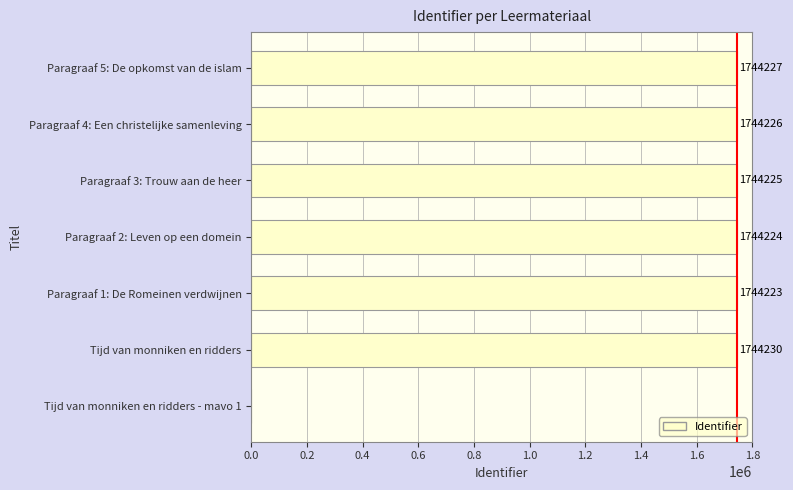

What value does the data have at Paragraaf 3: Trouw aan de heer?

1744225